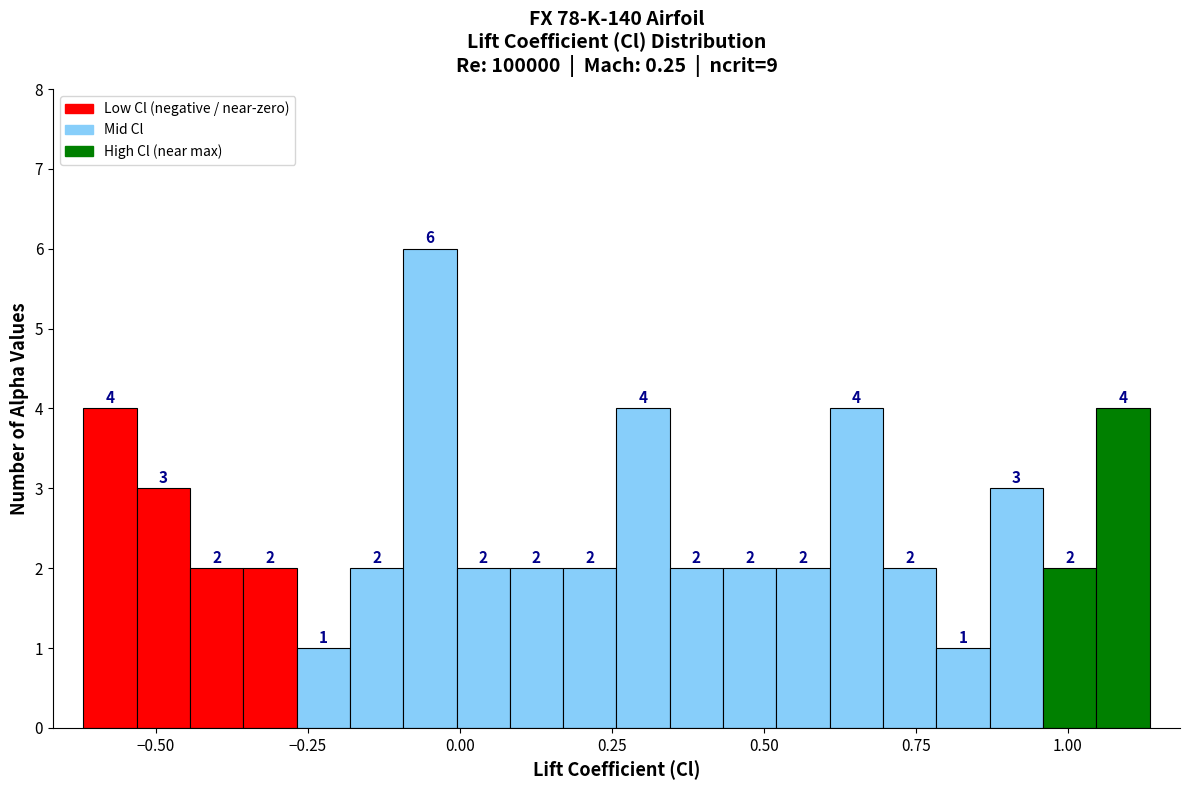

Around what value on the x-axis is the tallest bar? Give the approximate position of its centre, as read against the axis.

-0.05